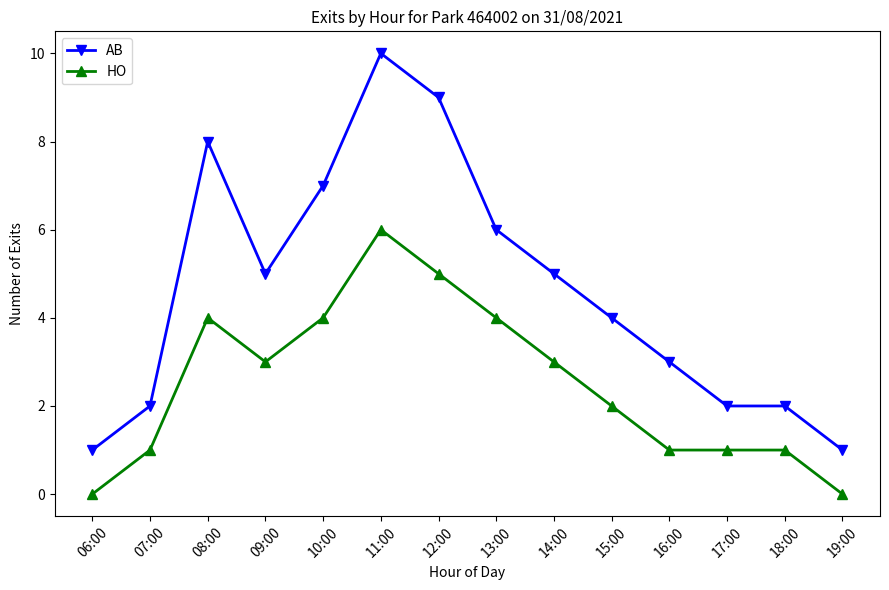

What is the sum of the HO values at 16:00 and 09:00?

4